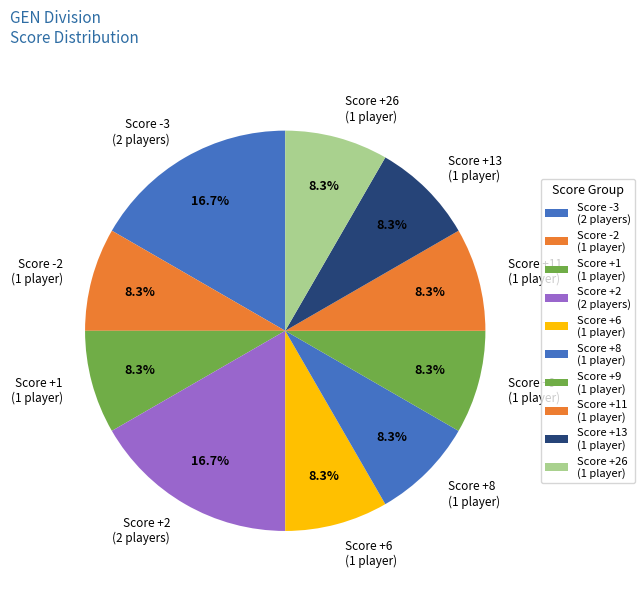

What percentage is NOT represented by Score +8 (1 player)?

91.7%